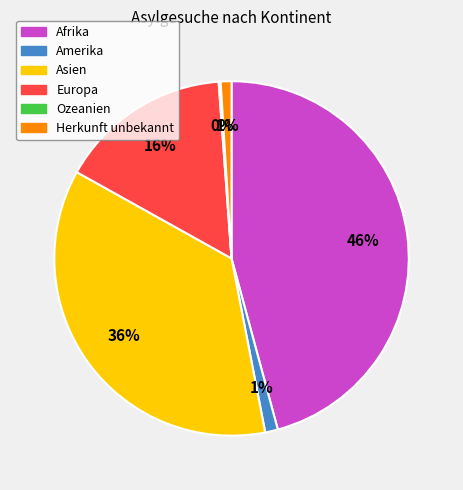

What percentage is the Afrika slice, to the nearest percent?

46%